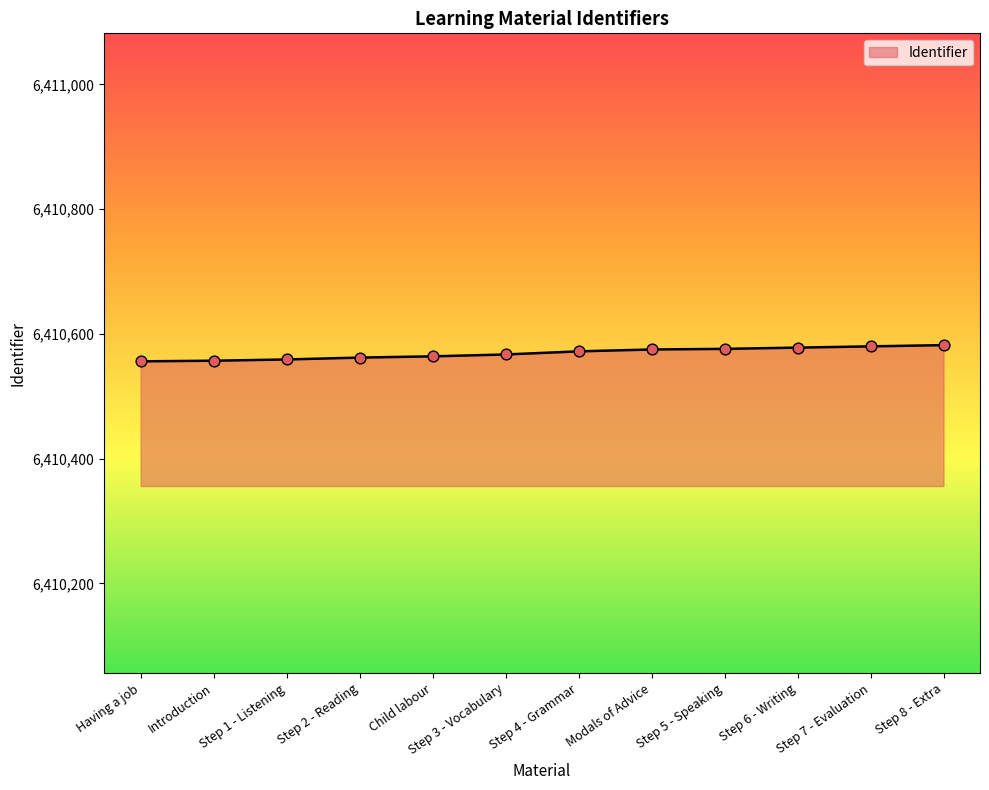

What is the change in value from Having a job to Step 1 - Listening?

+3